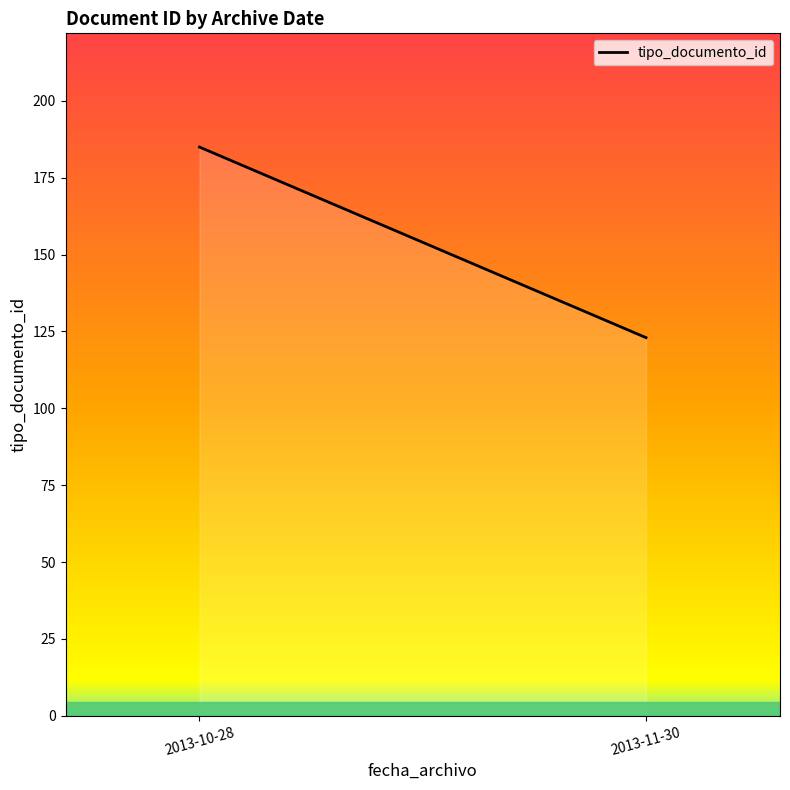

How many data points does each series have?

2